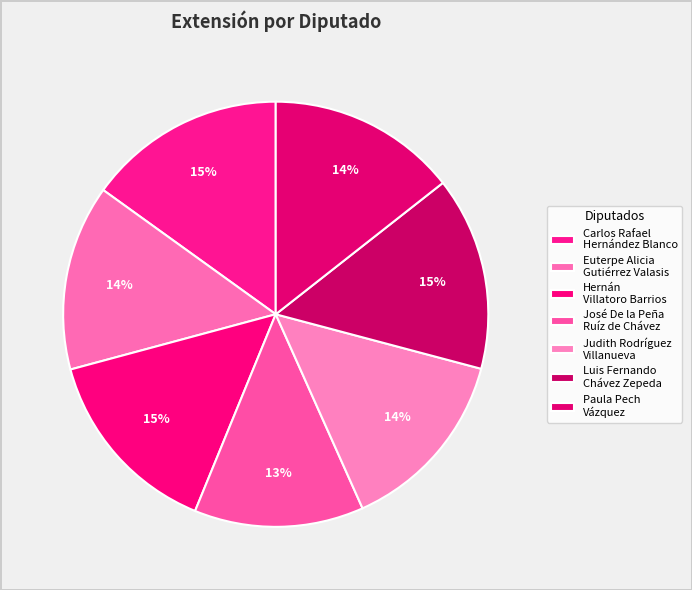

How many slices are in this pie chart?

7